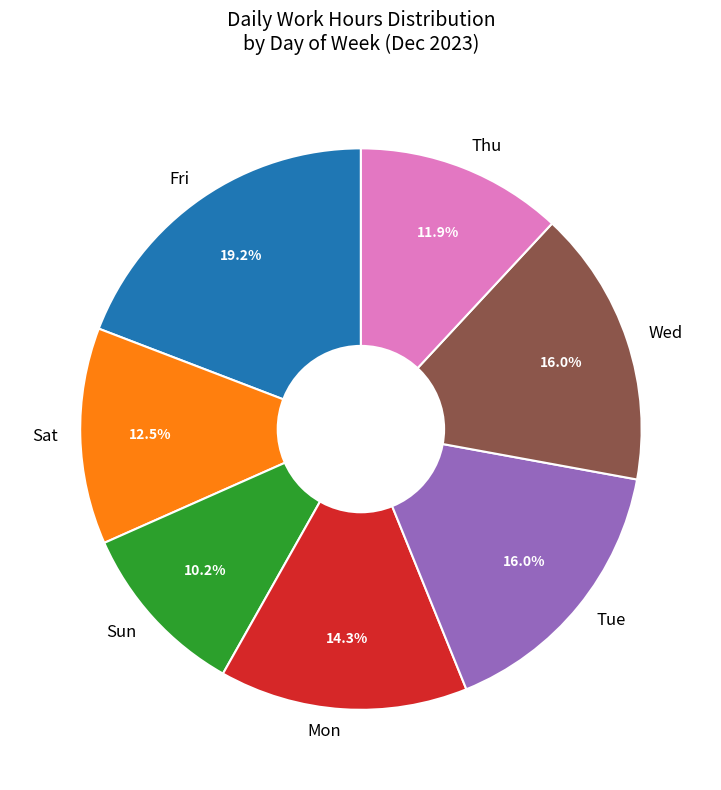

Combined, what portion of the pie is Mon and Tue?

30.3%